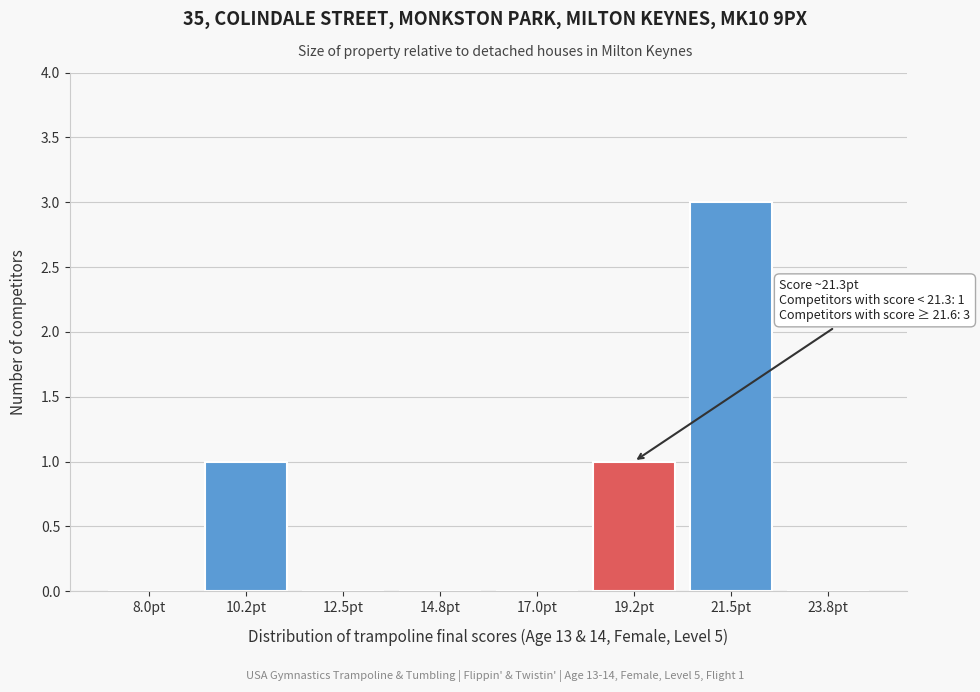

Reading left to right, extract all data points from this chart.

8.0pt=0	10.2pt=1	12.5pt=0	14.8pt=0	17.0pt=0	19.2pt=1	21.5pt=3	23.8pt=0